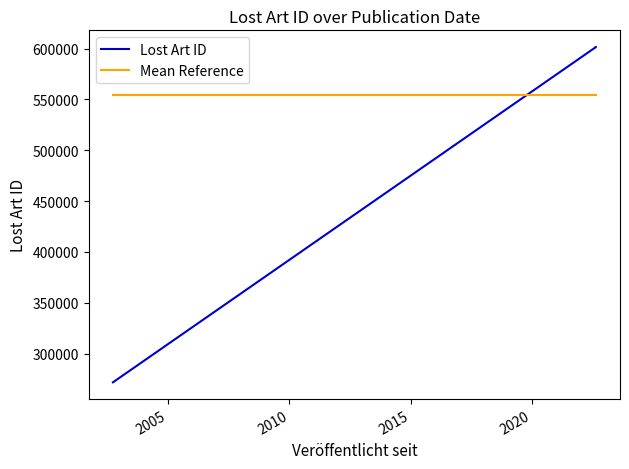

True or false: Lost Art ID has more than 1 points higher than both neighbors.

False